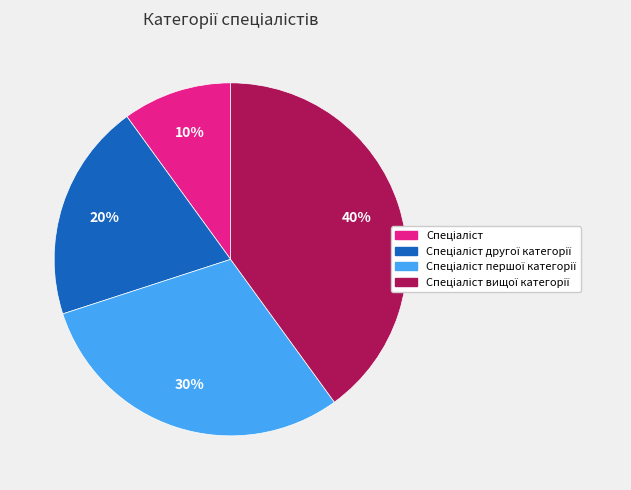

To the nearest percent, what is the difference between the largest and smallest slice percentages?

30%